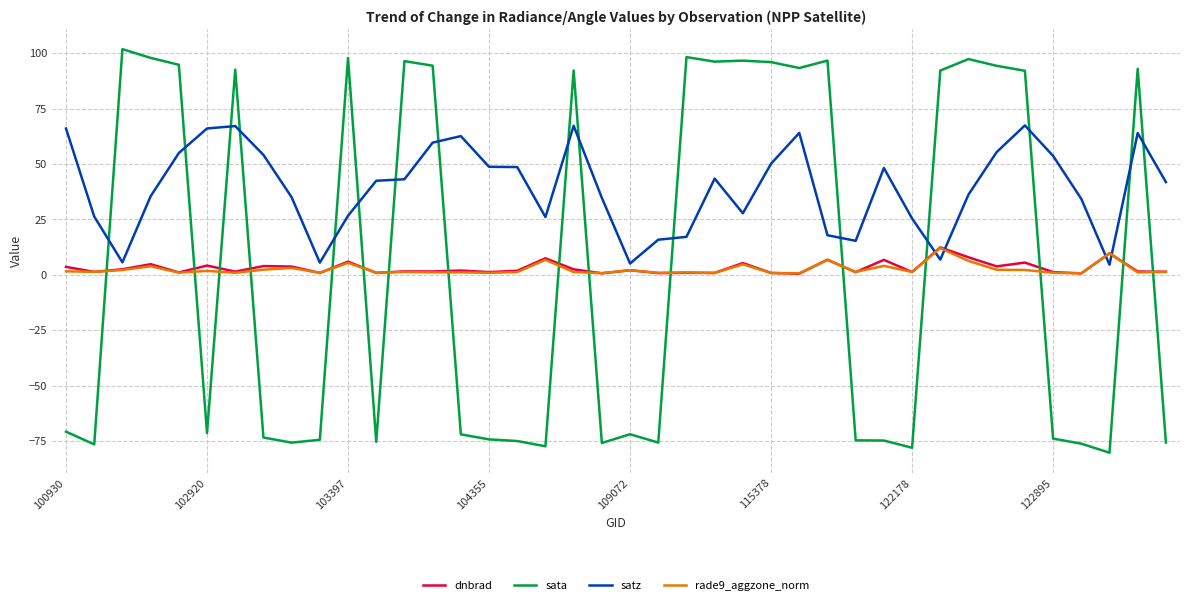

How many positive values does the sata series have?

19